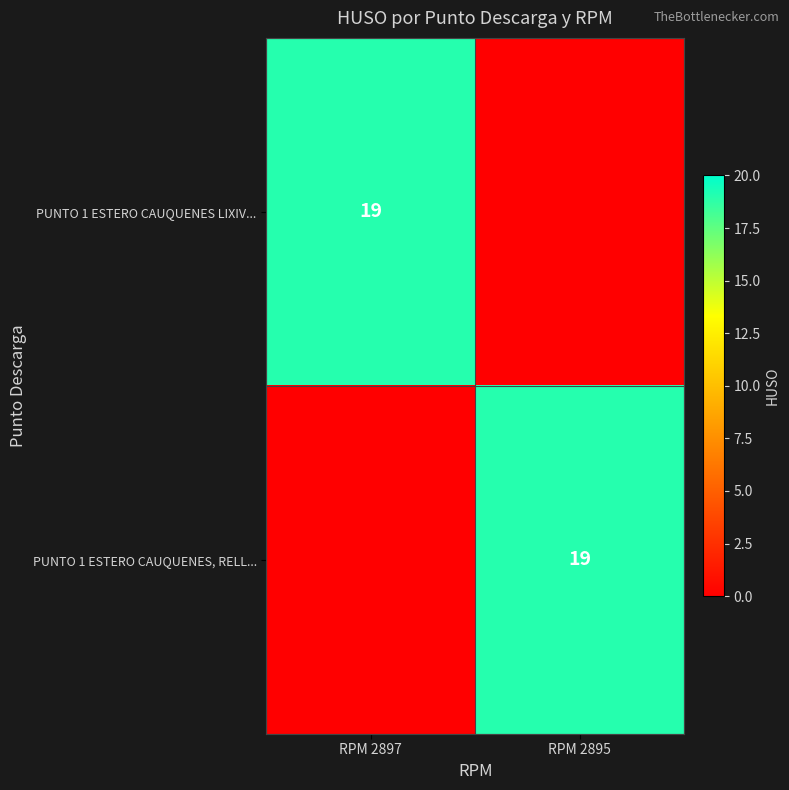

Is it true that PUNTO 1 ESTERO CAUQUENES LIXIV... equals 19 at RPM 2897?

True